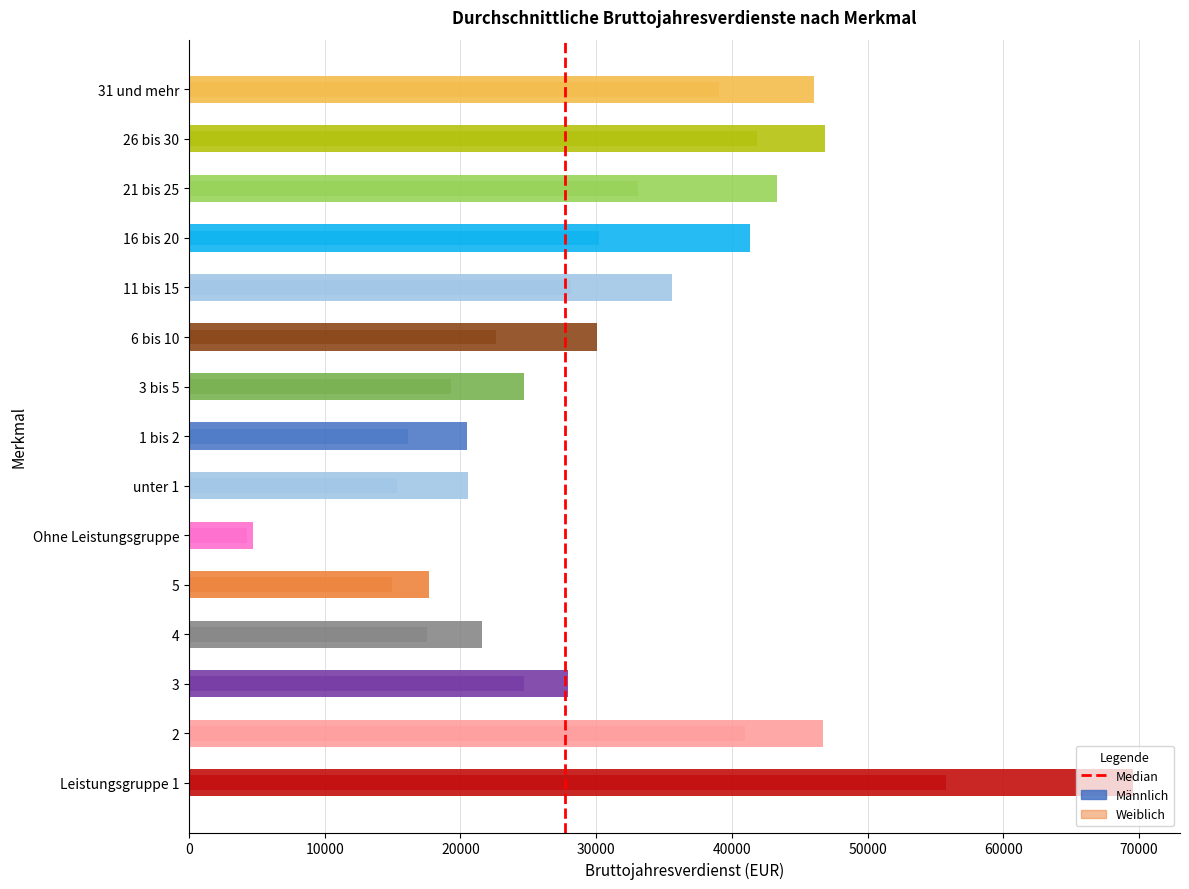

Reading left to right, what are all the values shown in this chart?

Männlich (Bruttojahresverdienst): Leistungsgruppe 1=69539	2=46751	3=27910	4=21572	5=17708	Ohne Leistungsgruppe=4689	unter 1=20587	1 bis 2=20463	3 bis 5=24712	6 bis 10=30079	11 bis 15=35621	16 bis 20=41320	21 bis 25=43361	26 bis 30=46874	31 und mehr=46078
Weiblich (Bruttojahresverdienst): Leistungsgruppe 1=55796	2=40967	3=24701	4=17555	5=14997	Ohne Leistungsgruppe=4254	unter 1=15313	1 bis 2=16115	3 bis 5=19294	6 bis 10=22654	11 bis 15=28155	16 bis 20=30201	21 bis 25=33084	26 bis 30=41849	31 und mehr=39078